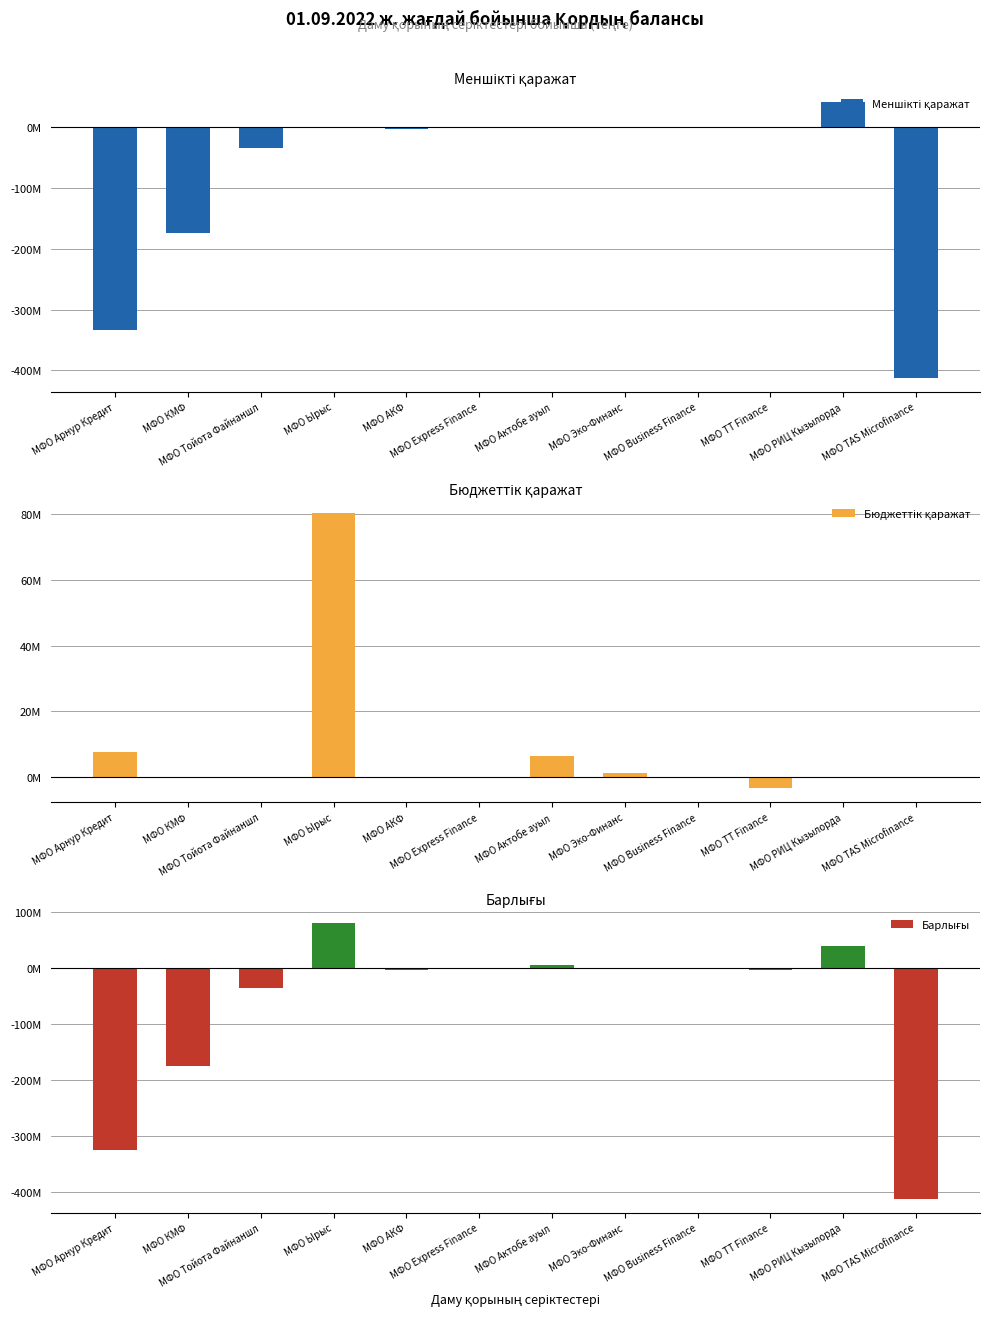

How many groups of bars are there?

12